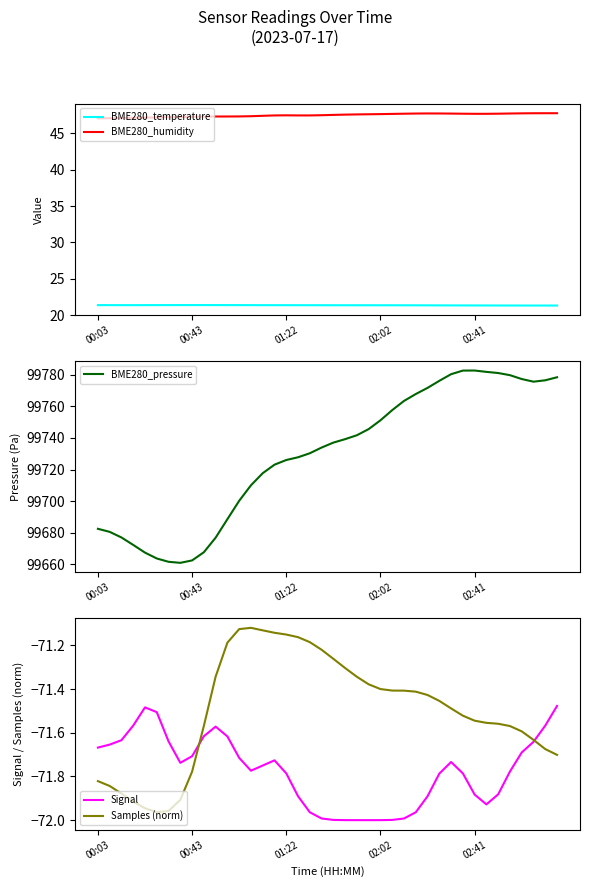

What is the average value of the BME280_pressure series?

99729.5